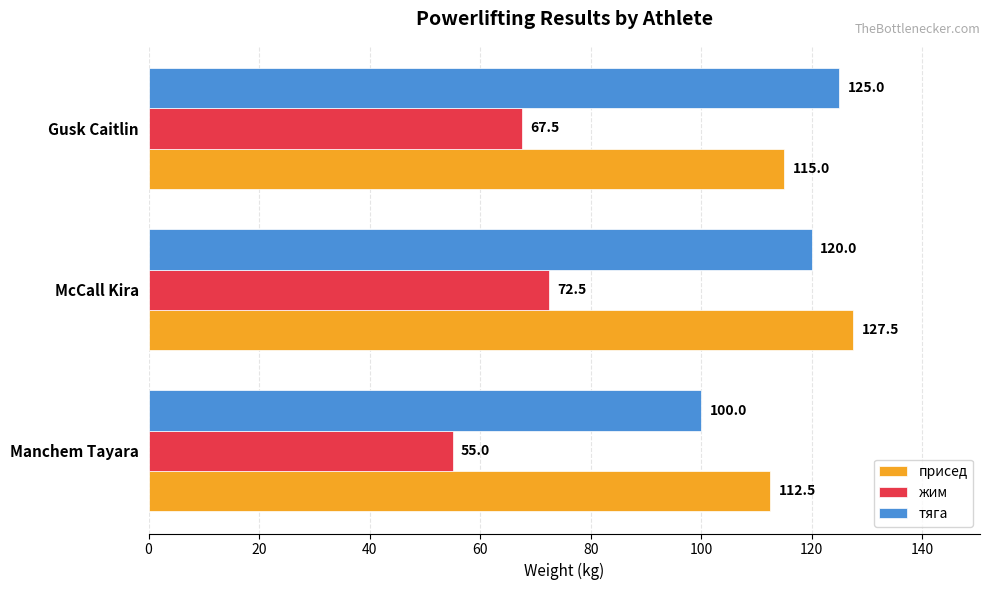

What is the difference between the maximum and minimum values in the присед series?

15.0